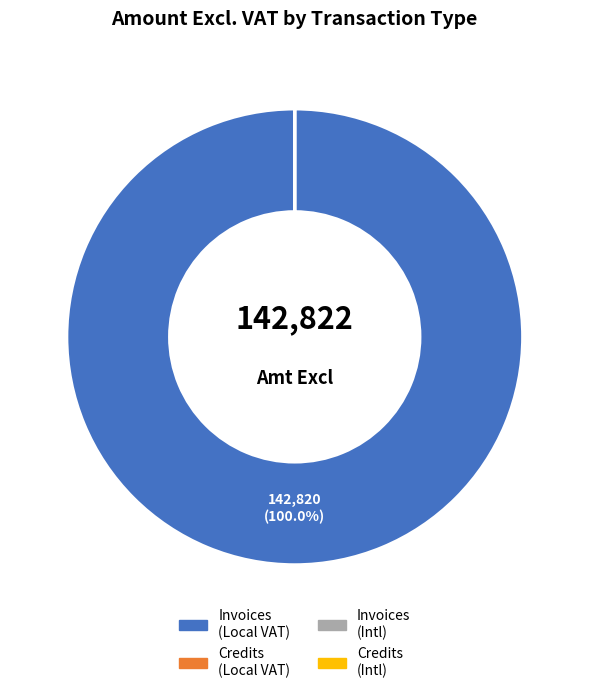

Is there any slice that represents more than half of the pie?

Yes